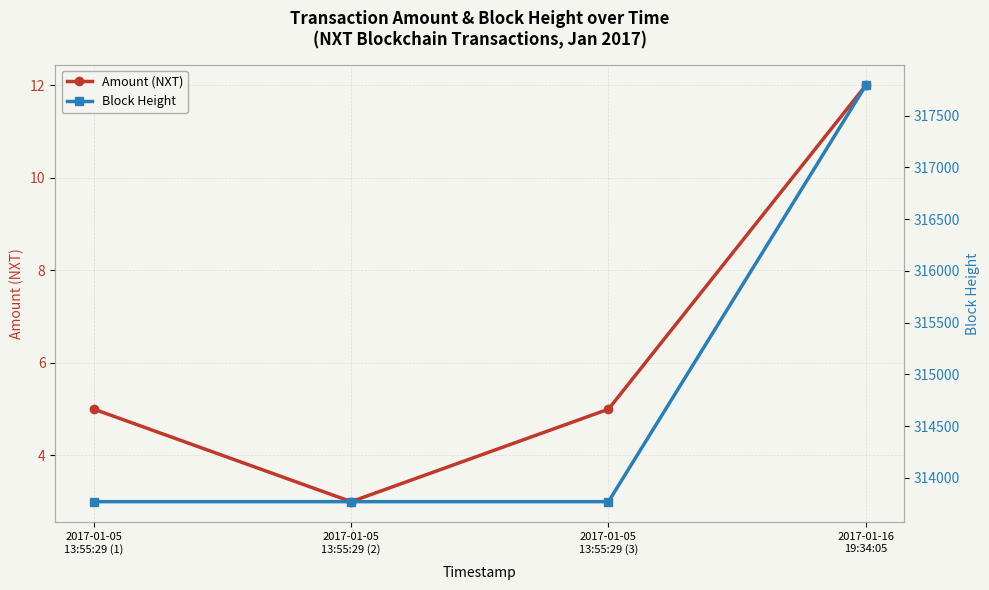

True or false: Amount (NXT) and Block Height cross at least once.

False